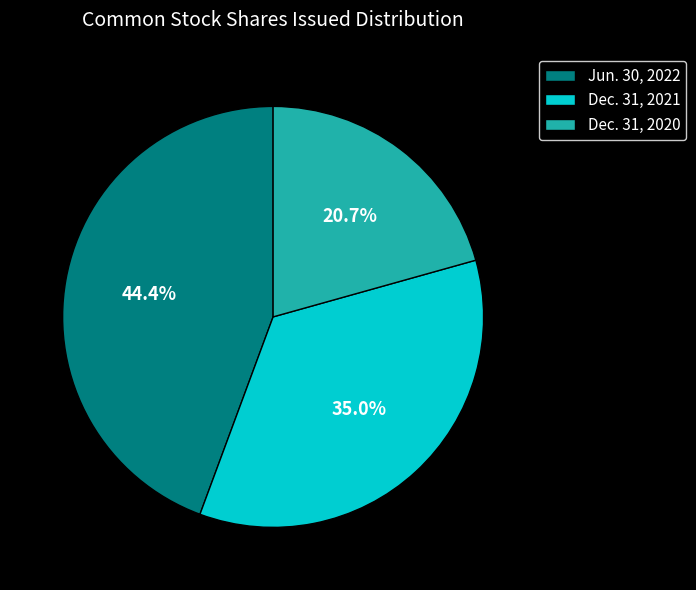

To the nearest percent, what is the average slice percentage?

33%